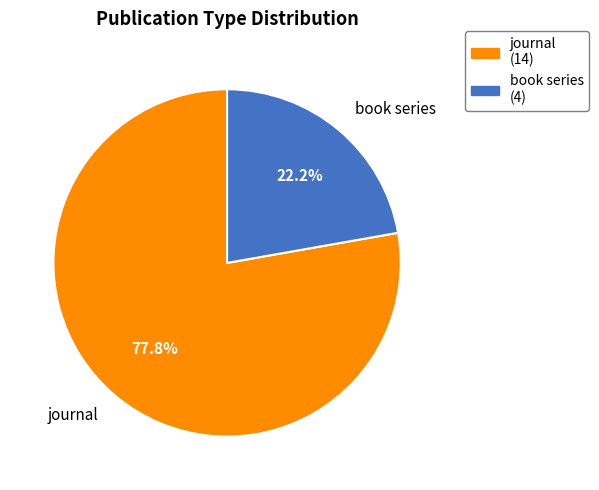

To the nearest percent, what portion does book series represent?

22%